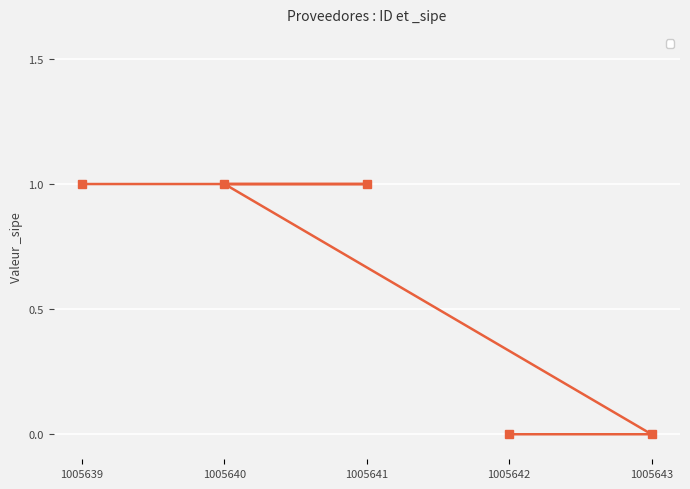

What is the difference between the maximum and minimum values?

1